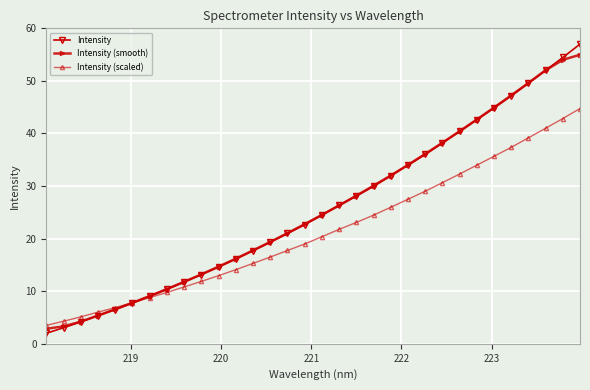

Which series has the largest range (max minus min)?

Intensity